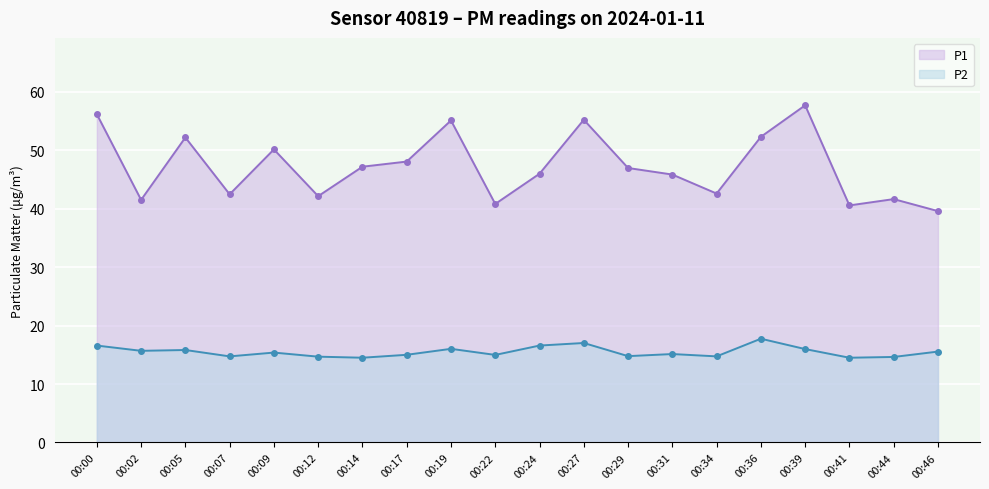

Reading left to right, list all the values displayed in this chart.

P1: 56.1	41.5	52.2	42.5	50.1	42.1	47.2	48.0	55.1	40.8	46.0	55.2	47.0	45.8	42.6	52.3	57.7	40.5	41.6	39.6
P2: 16.6	15.7	15.8	14.7	15.4	14.7	14.5	15.0	16.0	15.0	16.6	17.0	14.8	15.1	14.7	17.8	16.0	14.5	14.6	15.6